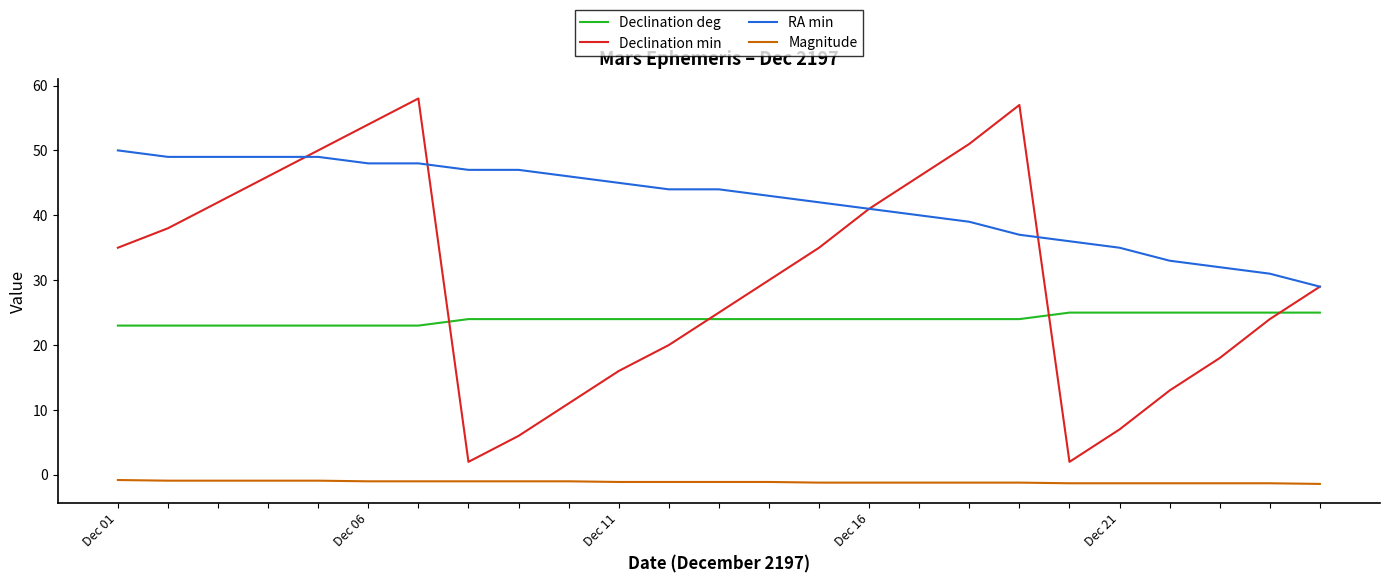

Which series has the largest range (max minus min)?

Declination min